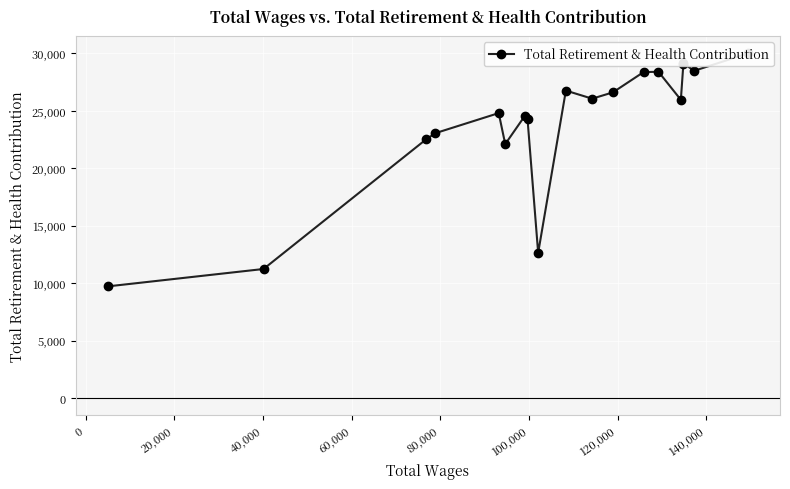

How many interior local valleys (lower than both neighbors) does the data have?

5